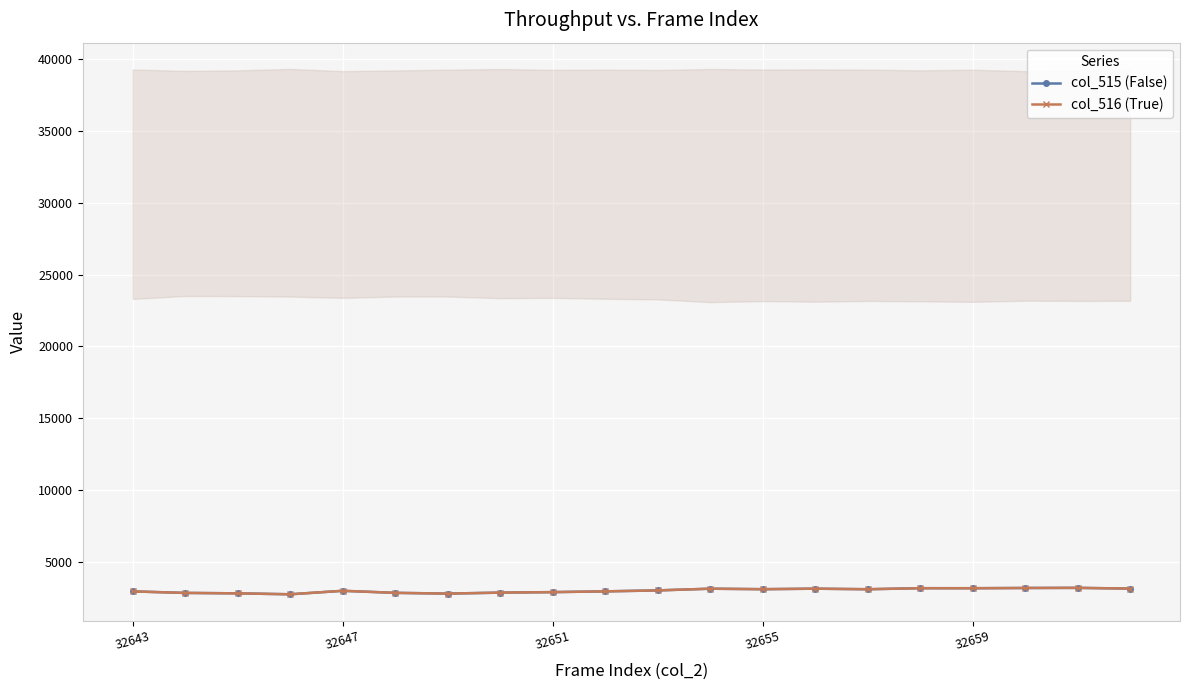

What is the lowest value of the col_516 (True) series?

2772